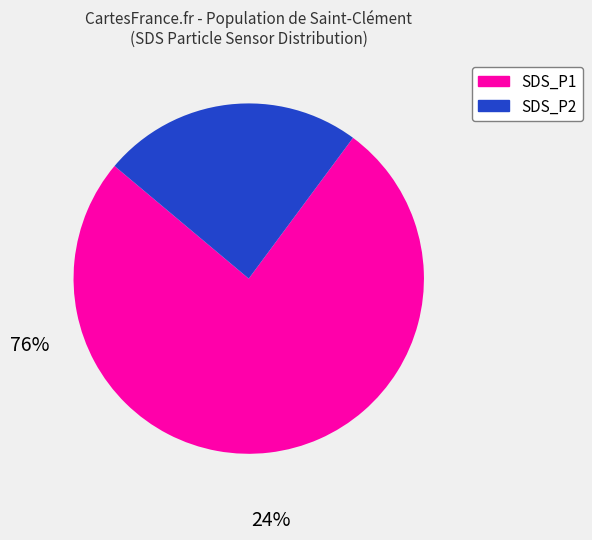

Is there any slice that represents more than half of the pie?

Yes